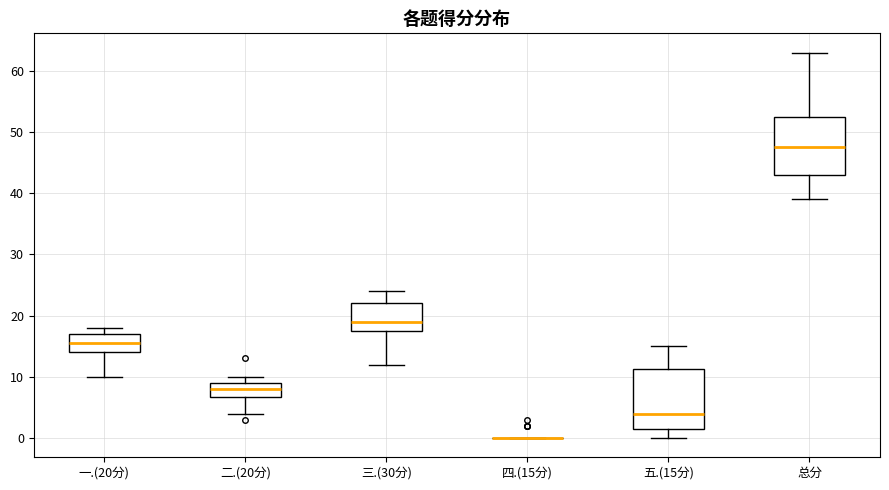

Reading left to right, read every box against the y-axis: the position of its median line, the range the box covers, and the ends of its whiskers. The values are not printed on the chart, so give them approximately, as read against the axis.

一.(20分): median 16, box 14 to 17, whiskers 10 to 18
二.(20分): median 8, box 7 to 9, whiskers 4 to 10
三.(30分): median 19, box 18 to 22, whiskers 12 to 24
四.(15分): box collapsed to a line at 0, whiskers 0 to 0
五.(15分): median 4, box 2 to 11, whiskers 0 to 15
总分: median 48, box 43 to 53, whiskers 39 to 63